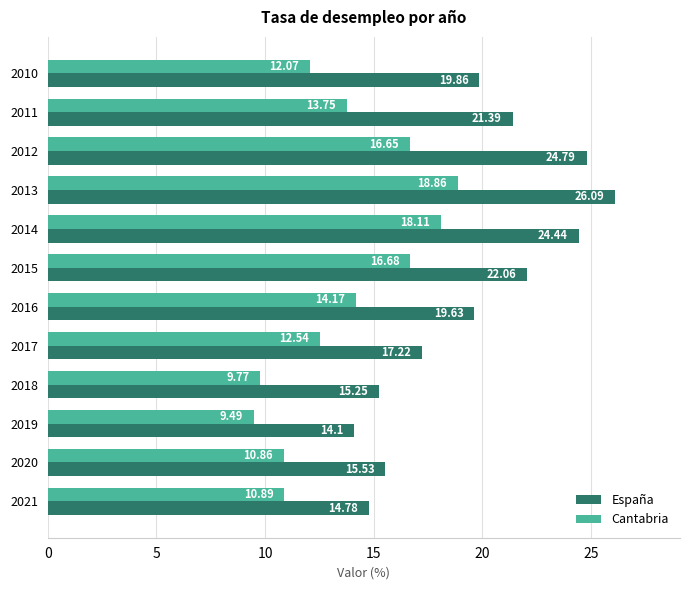

At which category is the sum across all series the highest?

2013